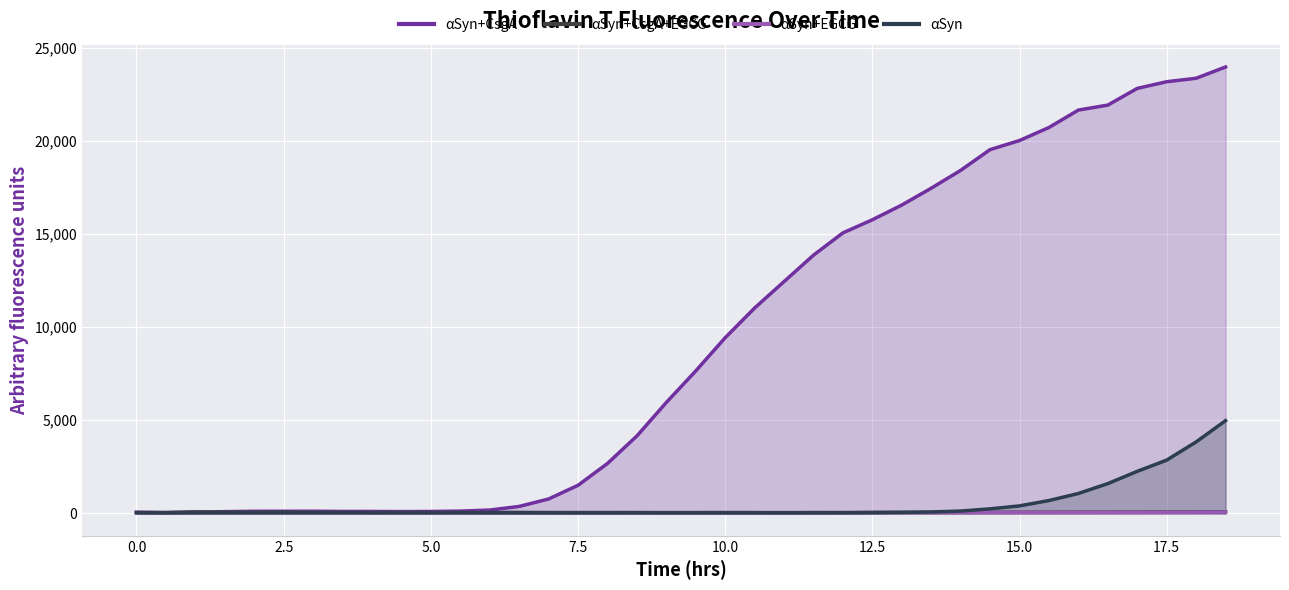

What is the minimum value for αSyn+EGCG?

32.0